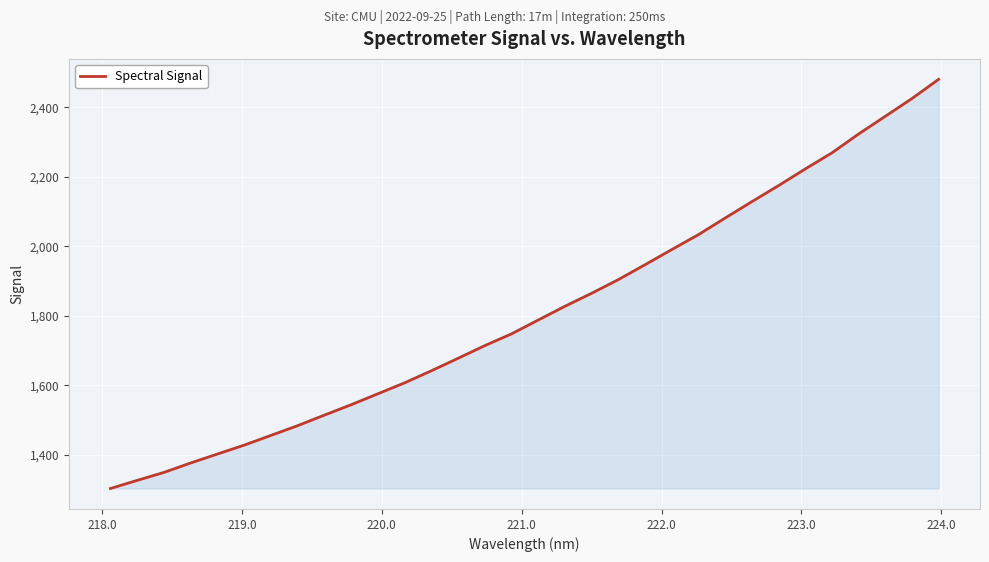

What is the smallest value displayed?

1303.2